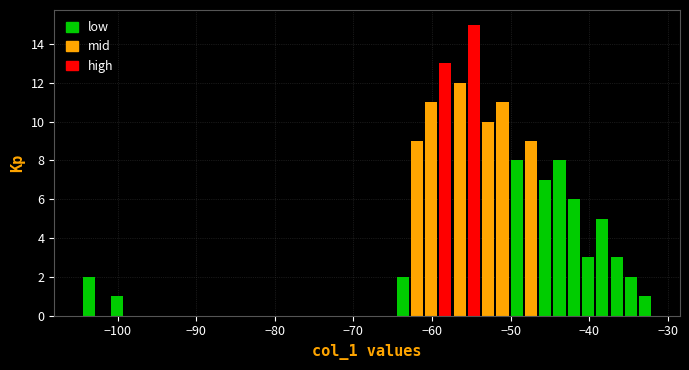

Around what value on the x-axis is the tallest bar? Give the approximate position of its centre, as read against the axis.

-55